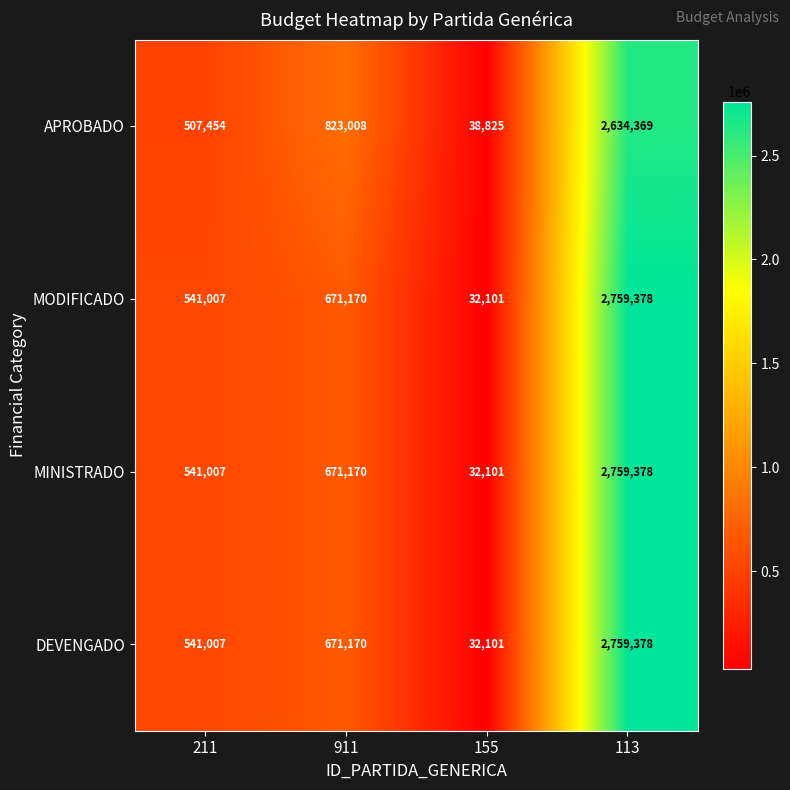

What is the sum of all DEVENGADO values?

4003656